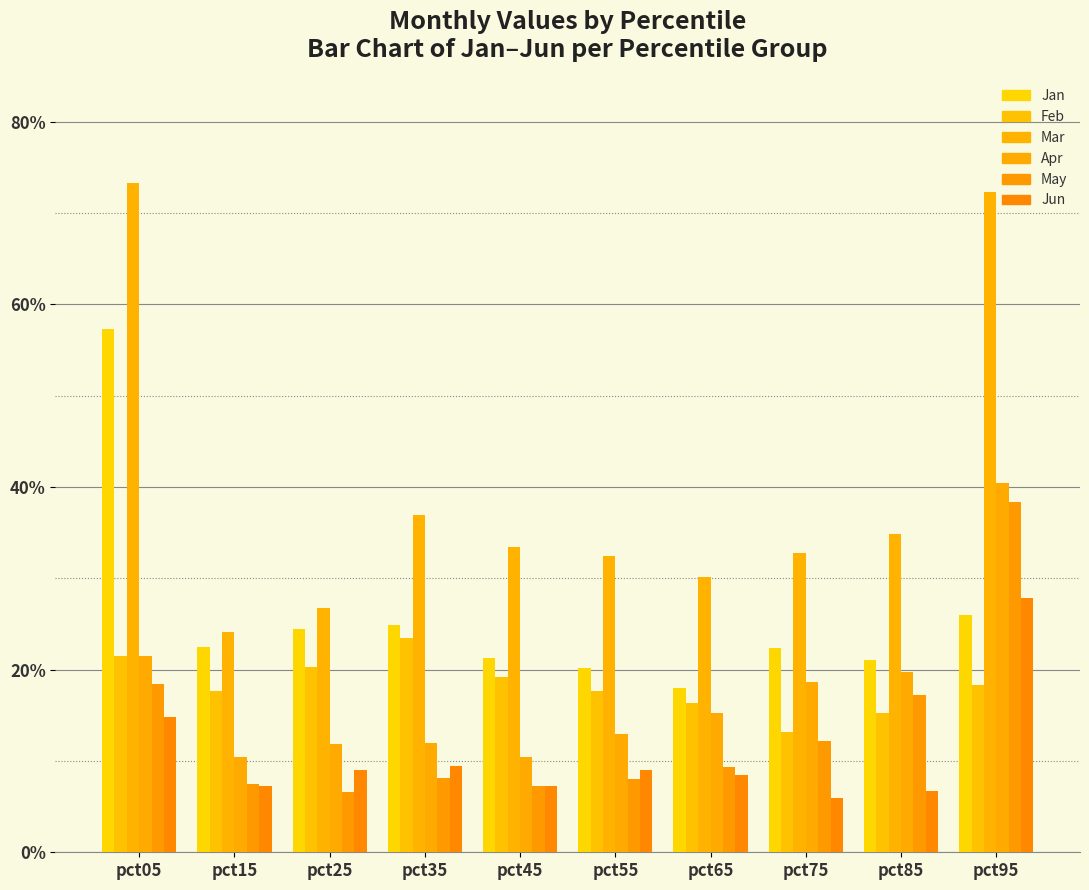

Which label corresponds to the largest value in the chart?

pct05